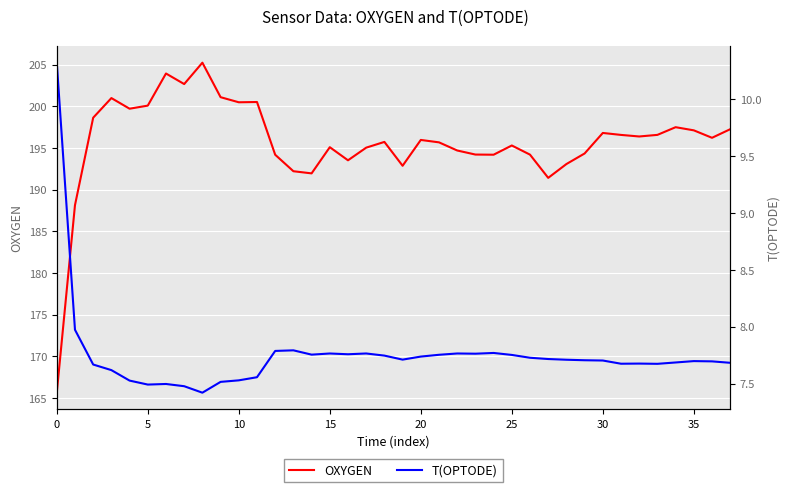

What is the value of the OXYGEN point at the 2nd from the left?

188.1